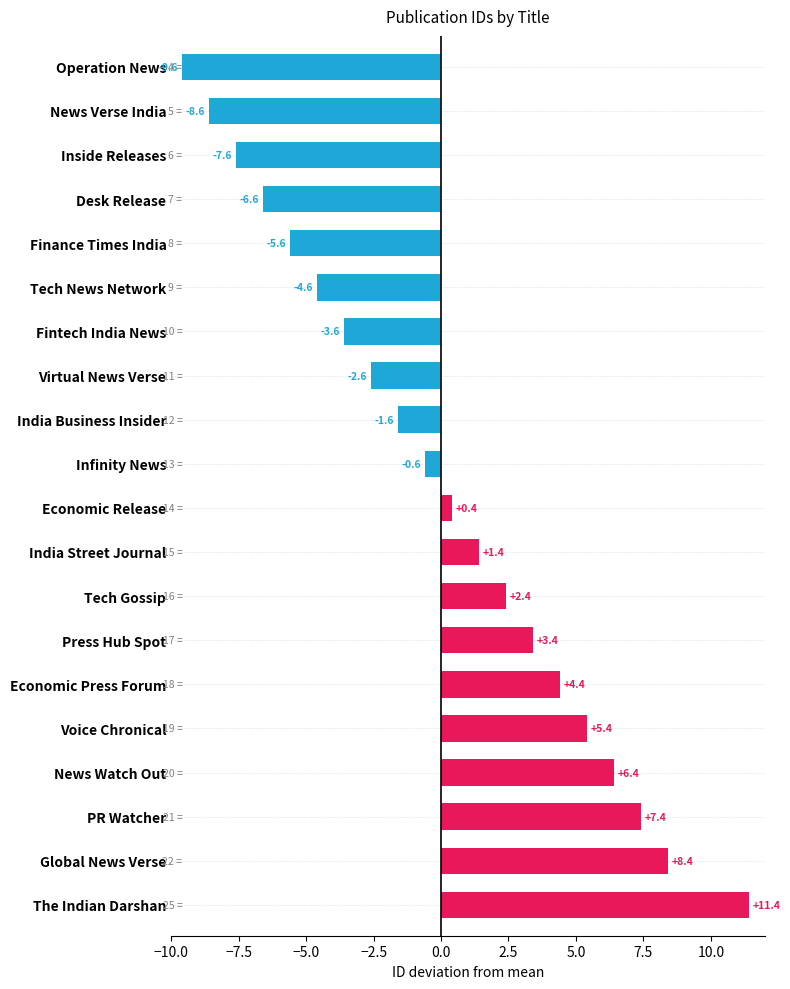

How many data points are less than 14?

10